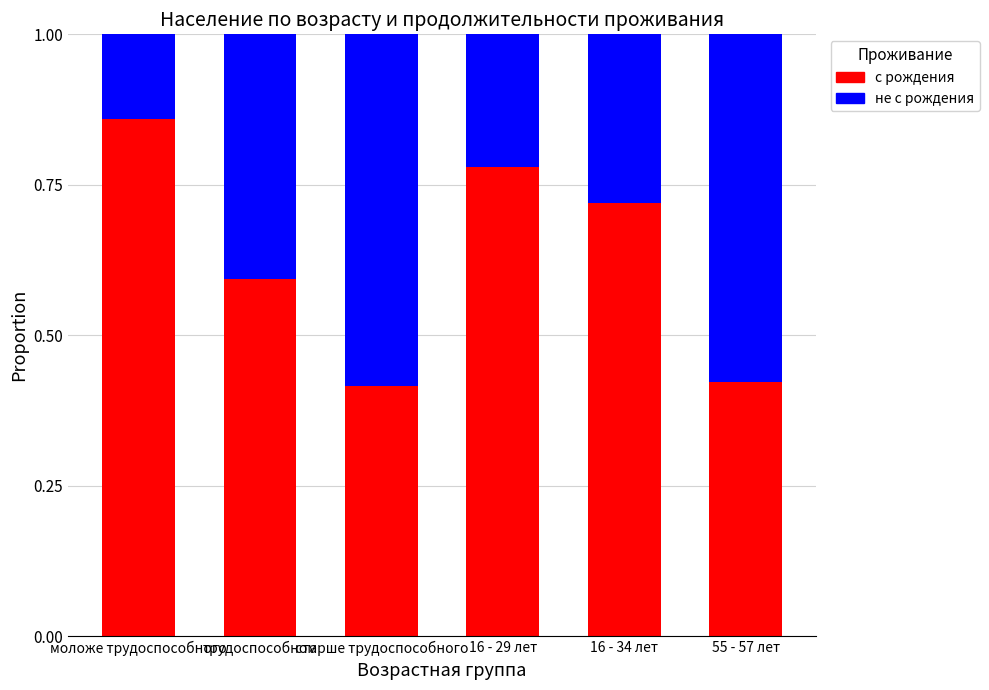

What is the total value across all series at 16 - 34 лет?

1.0